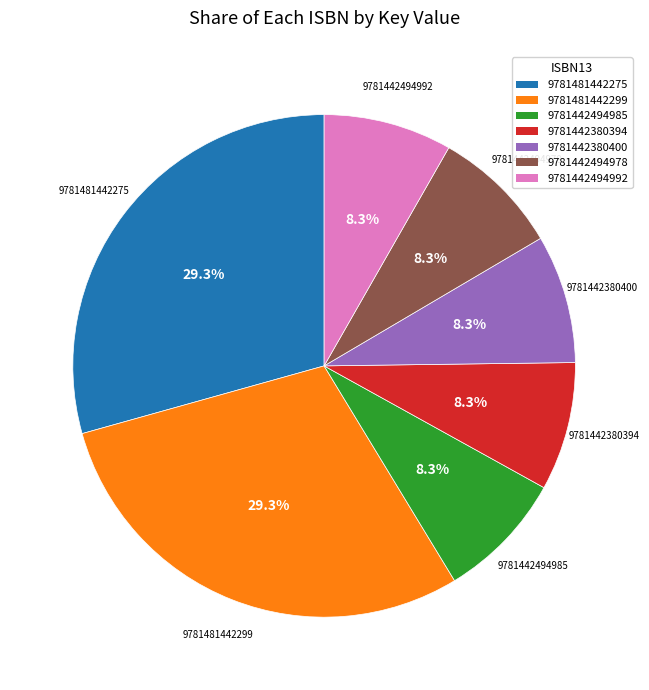

Is there any slice that represents more than half of the pie?

No